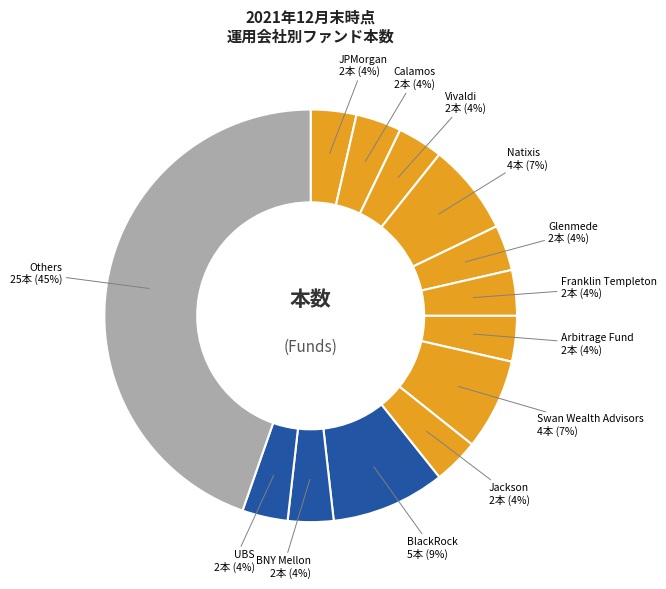

How many slices are in this pie chart?

13